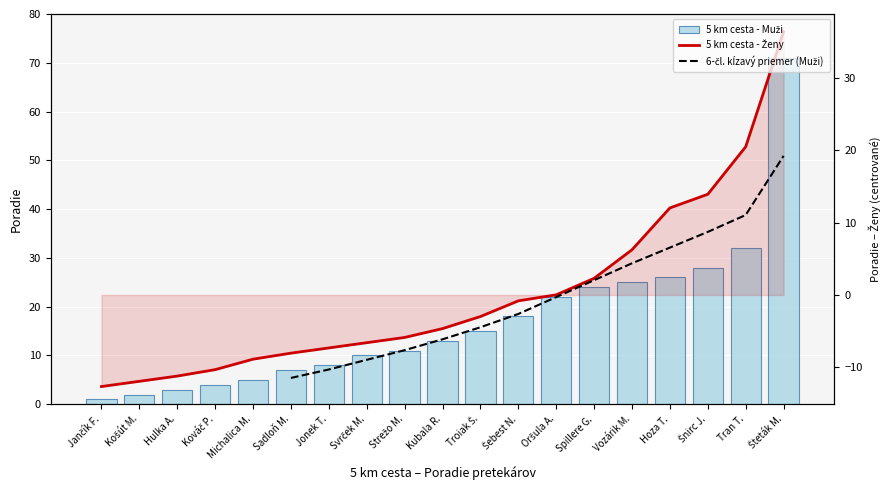

Which label corresponds to the smallest value in the chart?

Jančík F.